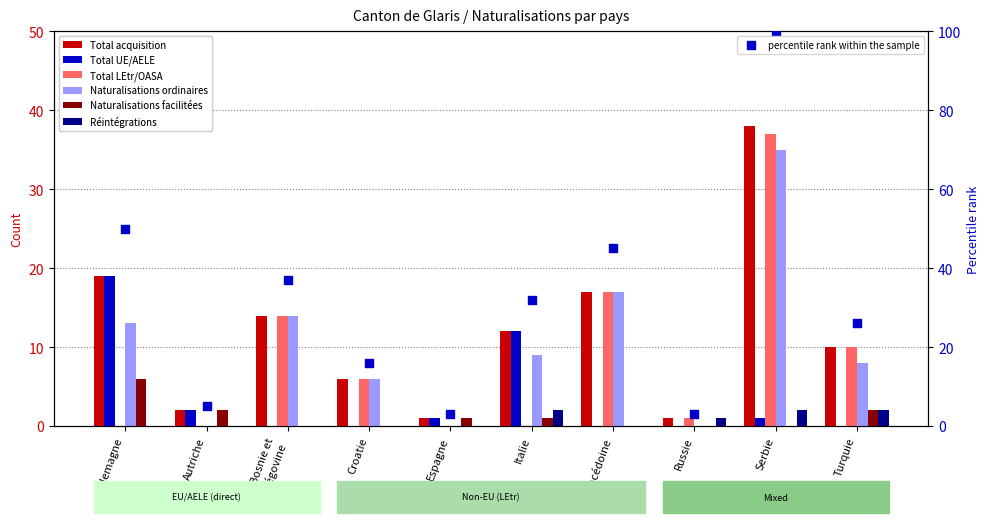

Is the value of Réintégrations at Macédoine greater than the value of Total acquisition at Bosnie et
Herzégovine?

No